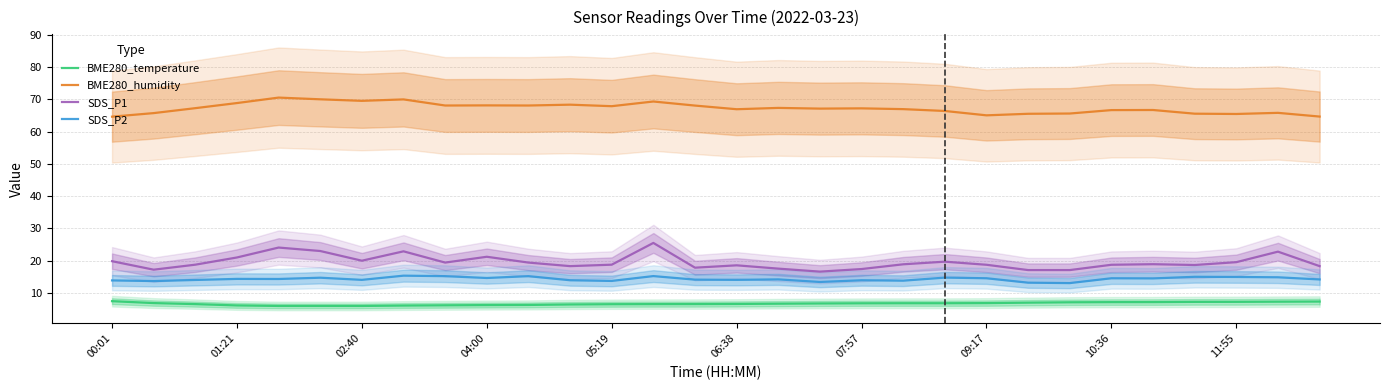

Count the number of data series in this chart.

4